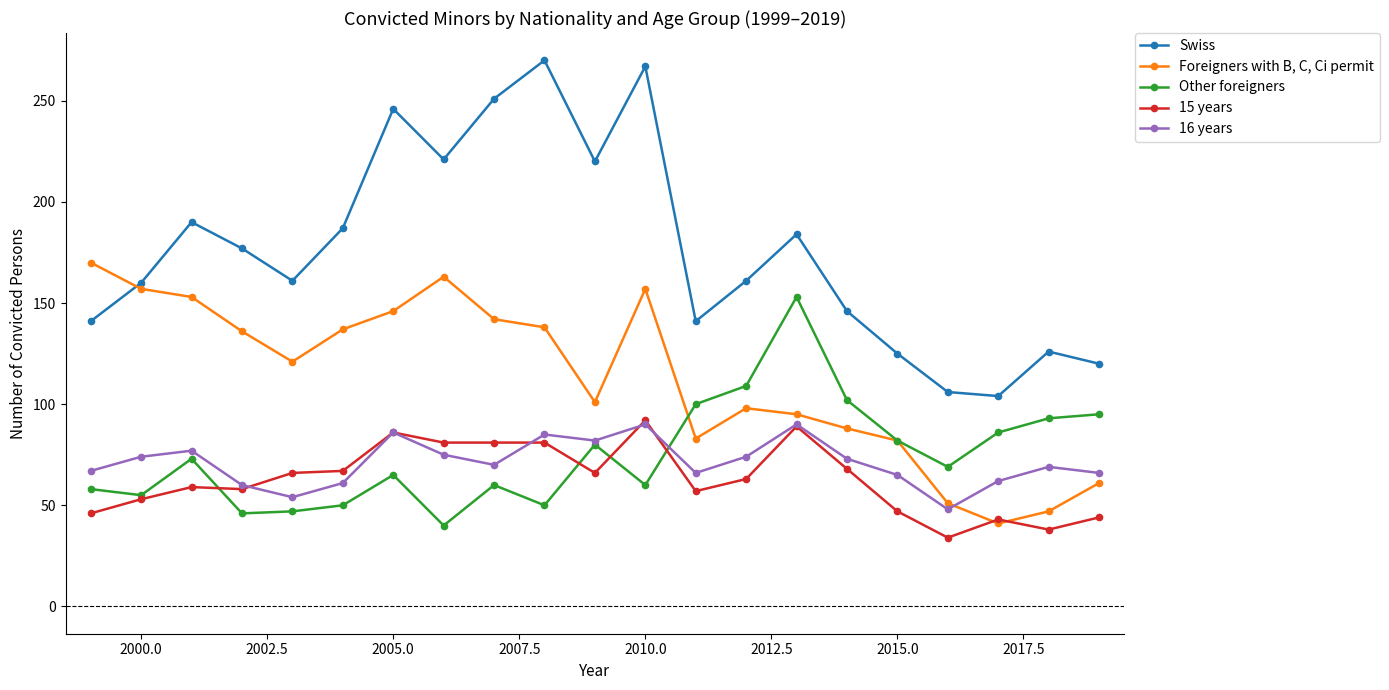

How many interior local valleys does the Swiss series have?

5